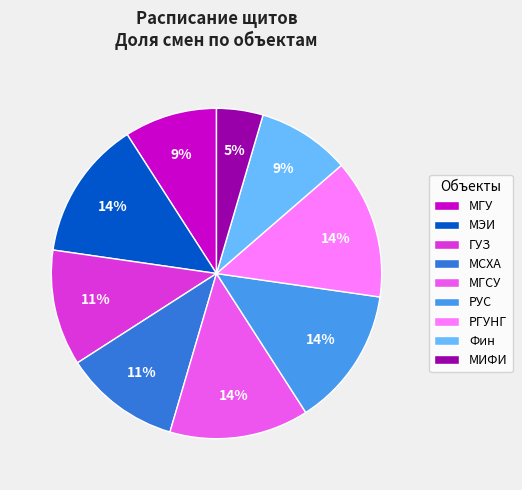

Does any single category account for the majority?

No